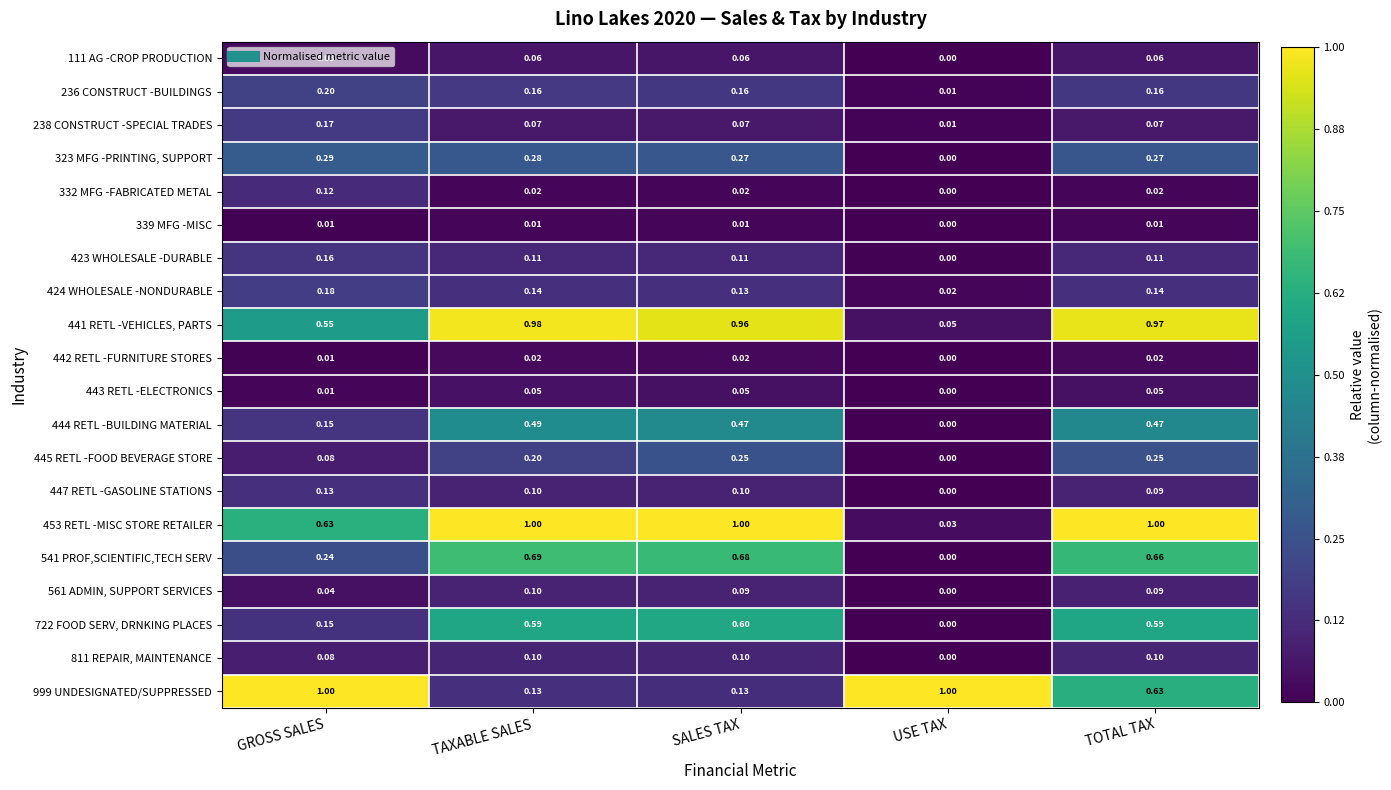

Is the value of 111 AG -CROP PRODUCTION at USE TAX greater than the value of 236 CONSTRUCT -BUILDINGS at USE TAX?

No